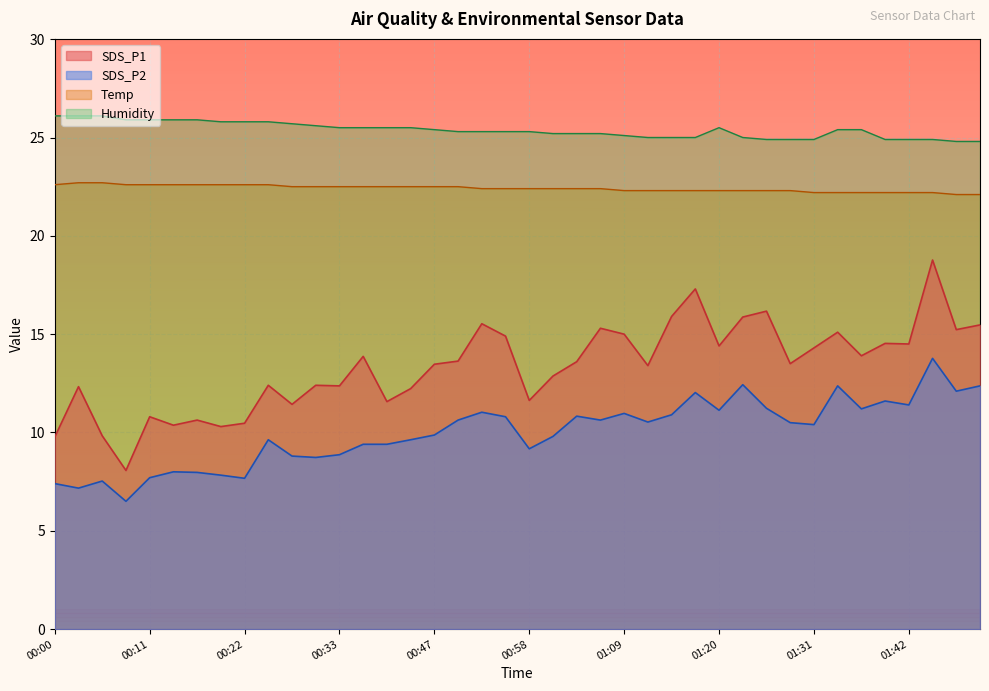

What is the label of the 3rd point from the left?

00:05